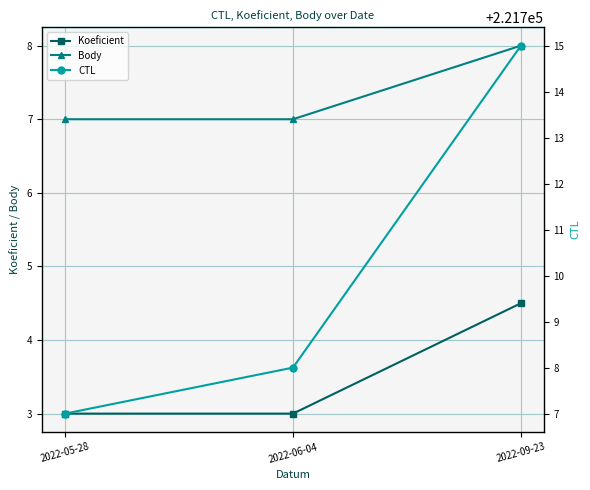

What is the average value of the Koeficient series?

3.5